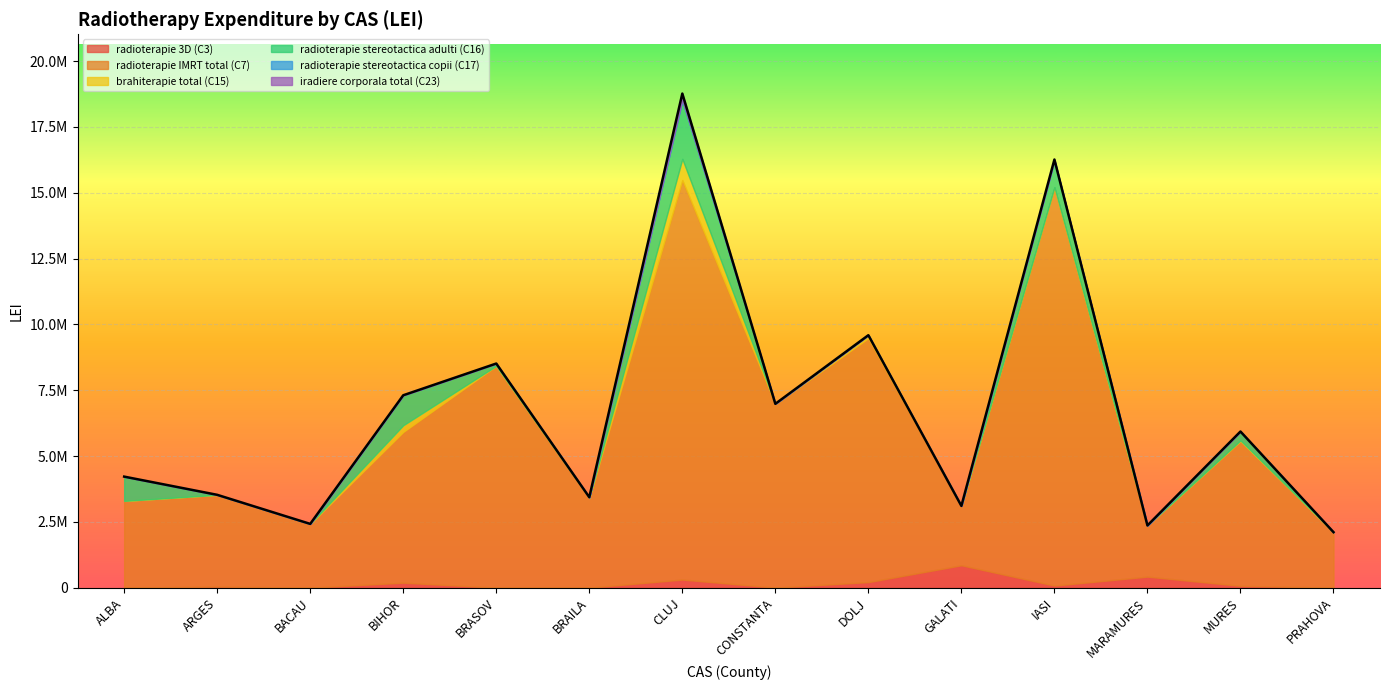

Between GALATI and MURES, which is larger?

GALATI